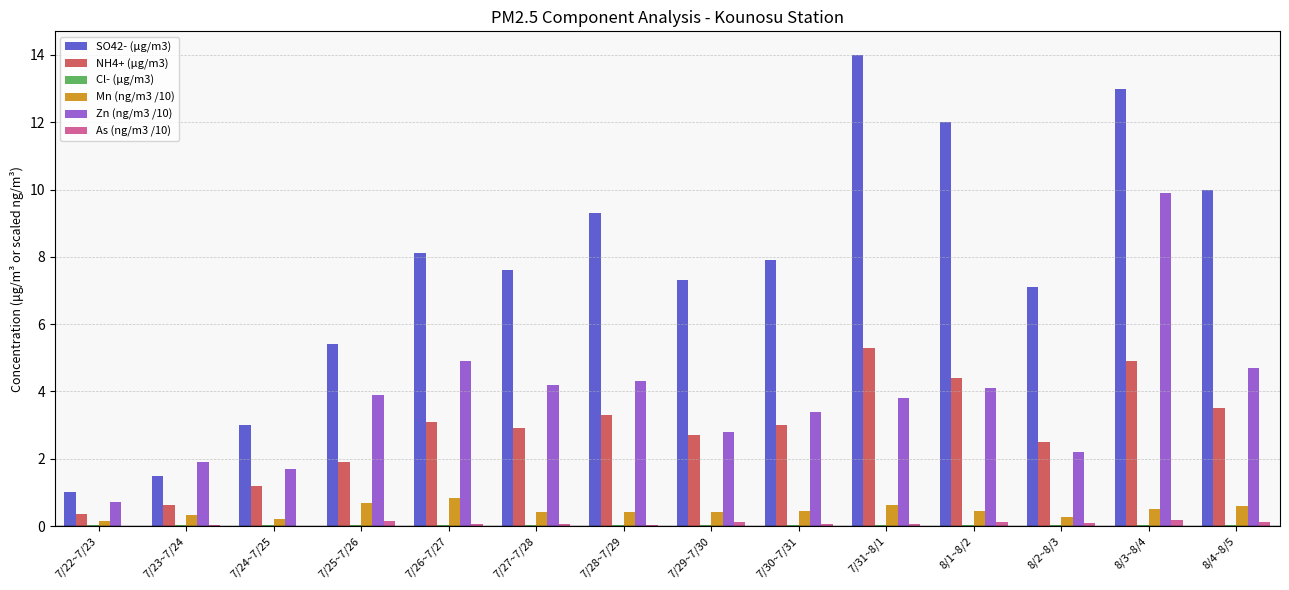

Is it true that Zn (ng/m3 /10) equals 4.1 at 8/1~8/2?

True